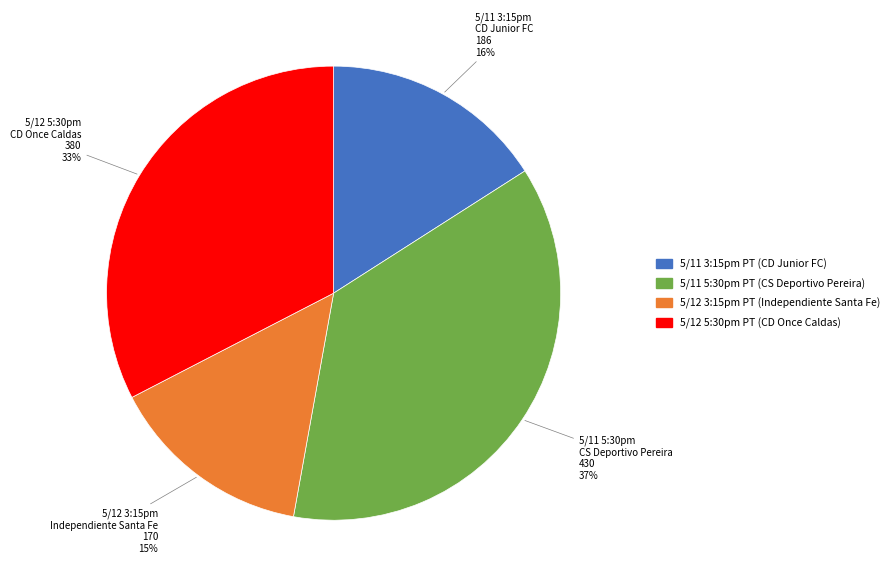

Count the number of slices in the pie.

4